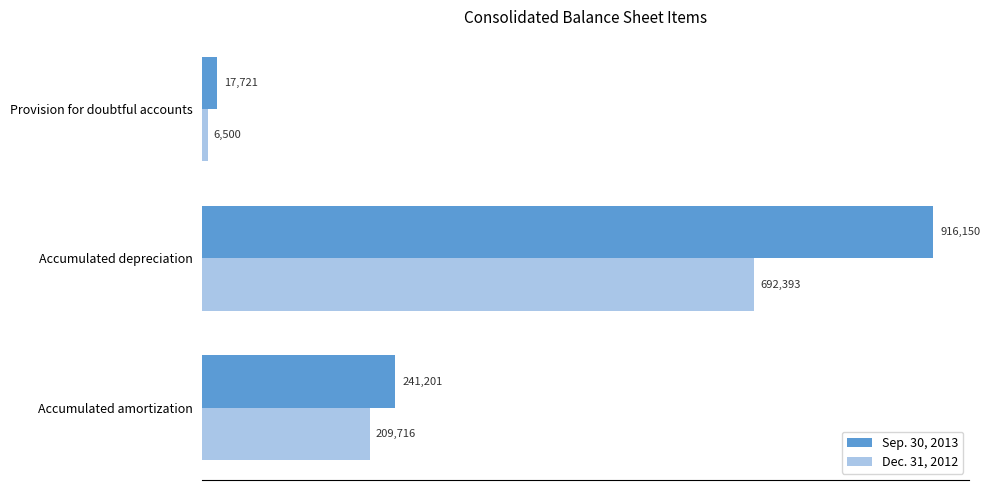

How many data points in Dec. 31, 2012 are less than 209716?

1